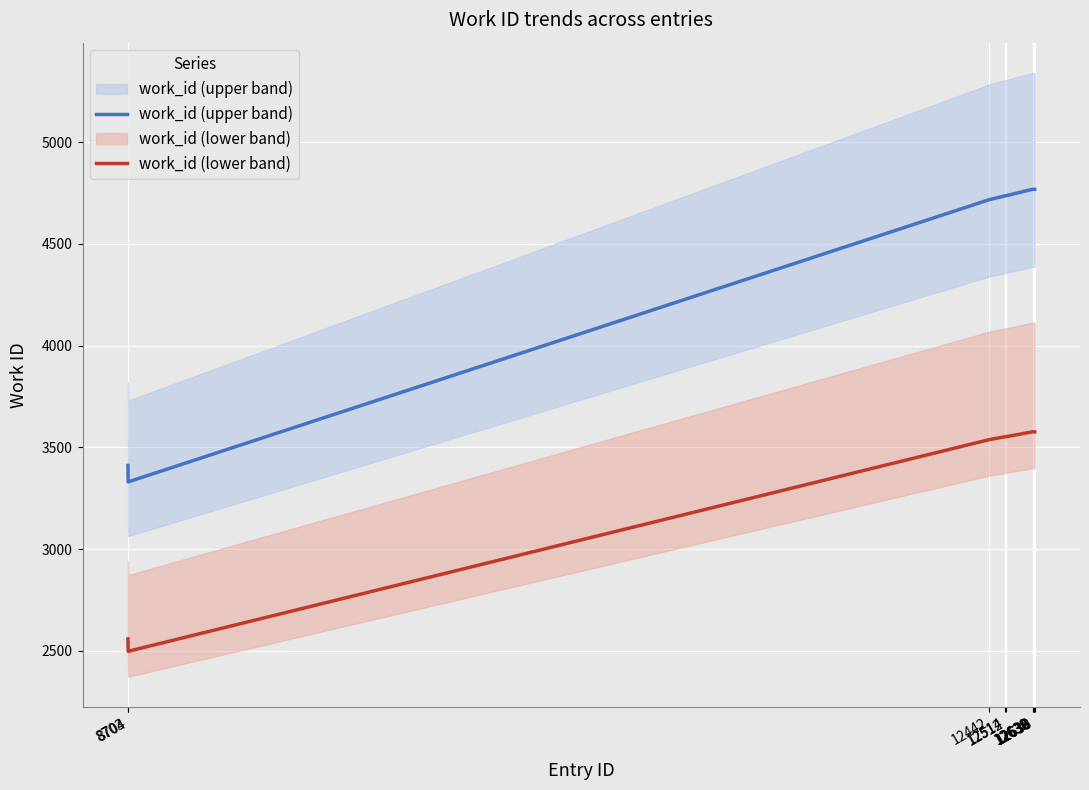

What is the sum of the work_id (upper band) values at 12639 and 12514?

9504.0